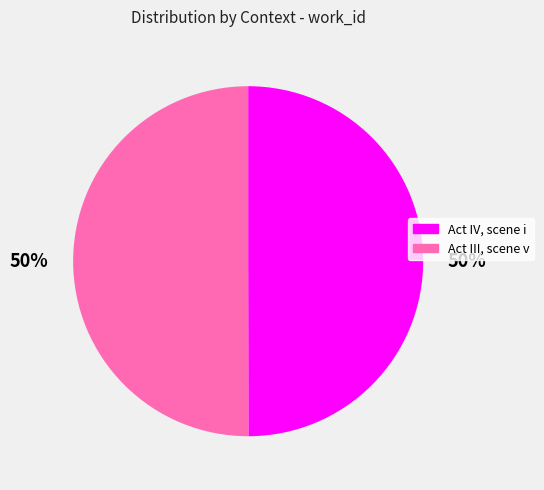

Approximately how many times larger is the value at Act IV, scene i compared to Act III, scene v?

1.0